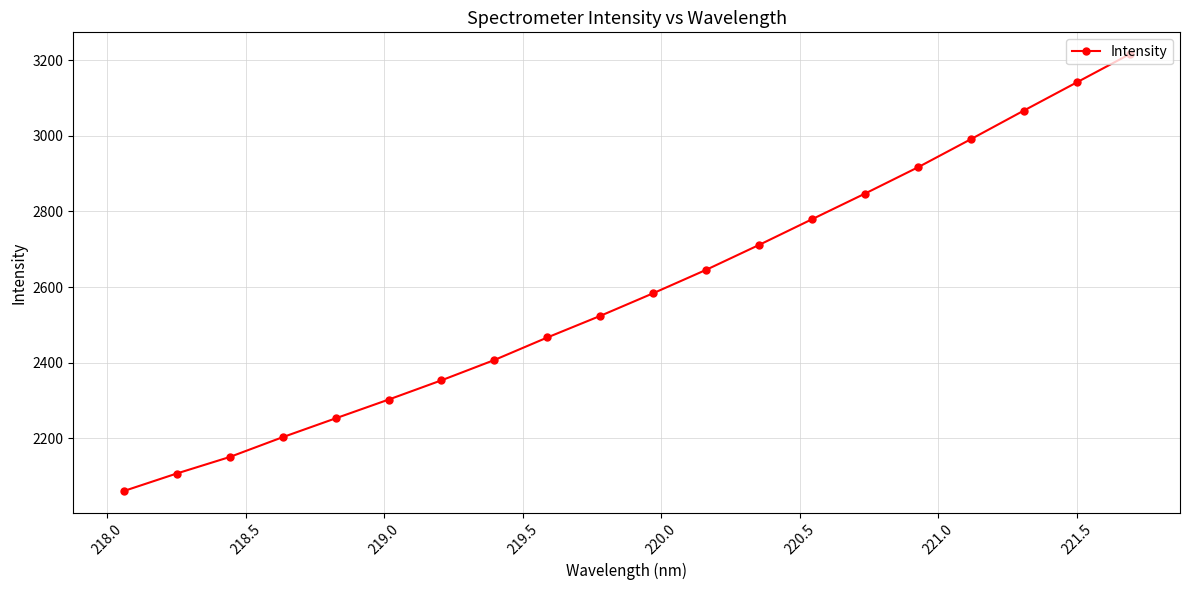

True or false: there are more than 0 points higher than both neighbors.

False